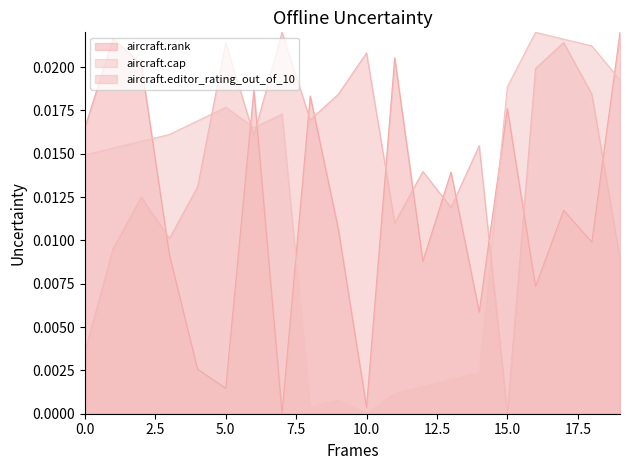

How many times do aircraft.editor_rating_out_of_10 and aircraft.rank cross each other?

12